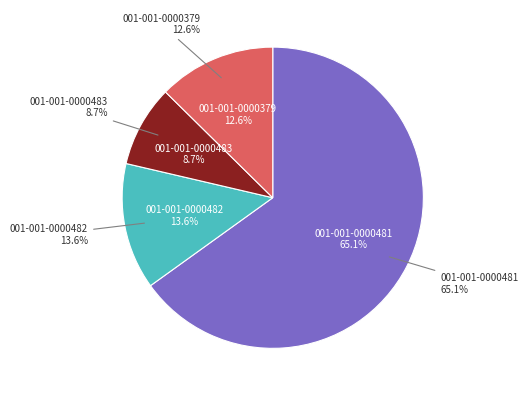

To the nearest percent, what percentage of the pie is 001-001-0000483?

9%